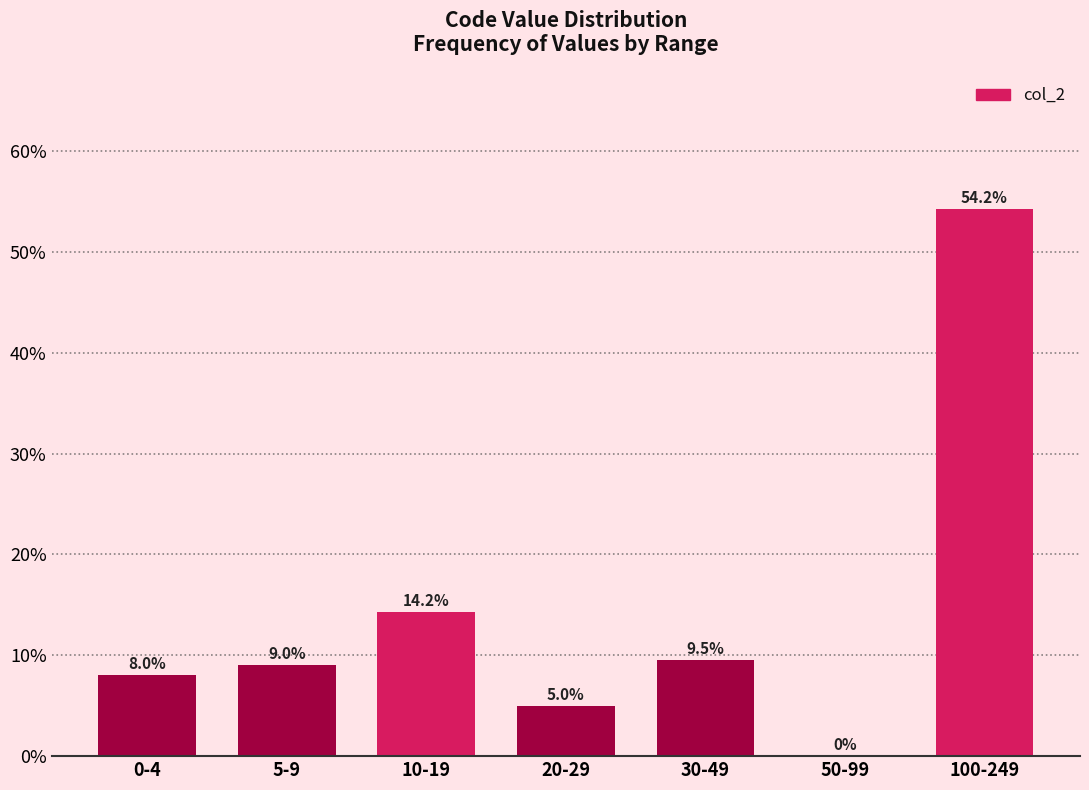

Approximately how many times larger is the value at 20-29 compared to 5-9?

0.6